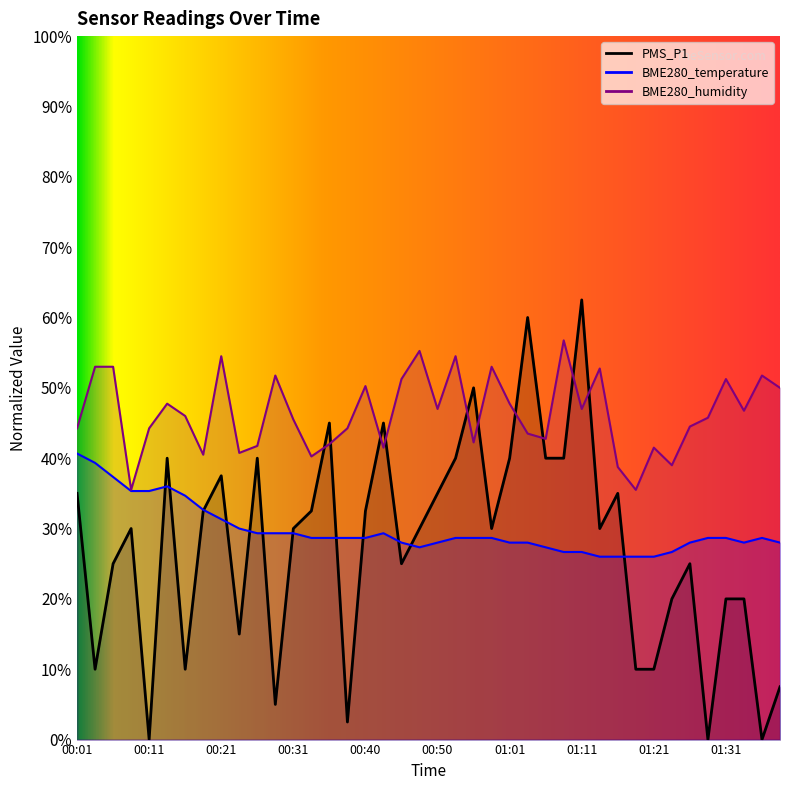

Rank the categories by PMS_P1 value from lowest to highest.

00:11, 01:28, 01:36, 00:38, 00:28, 01:38, 00:03, 00:16, 01:19, 01:21, 00:23, 01:23, 01:31, 01:33, 00:06, 00:45, 01:26, 00:08, 00:31, 00:48, 00:58, 01:14, 00:18, 00:33, 00:40, 00:01, 00:50, 01:16, 00:21, 00:13, 00:26, 00:53, 01:01, 01:06, 01:09, 00:35, 00:43, 00:56, 01:03, 01:11